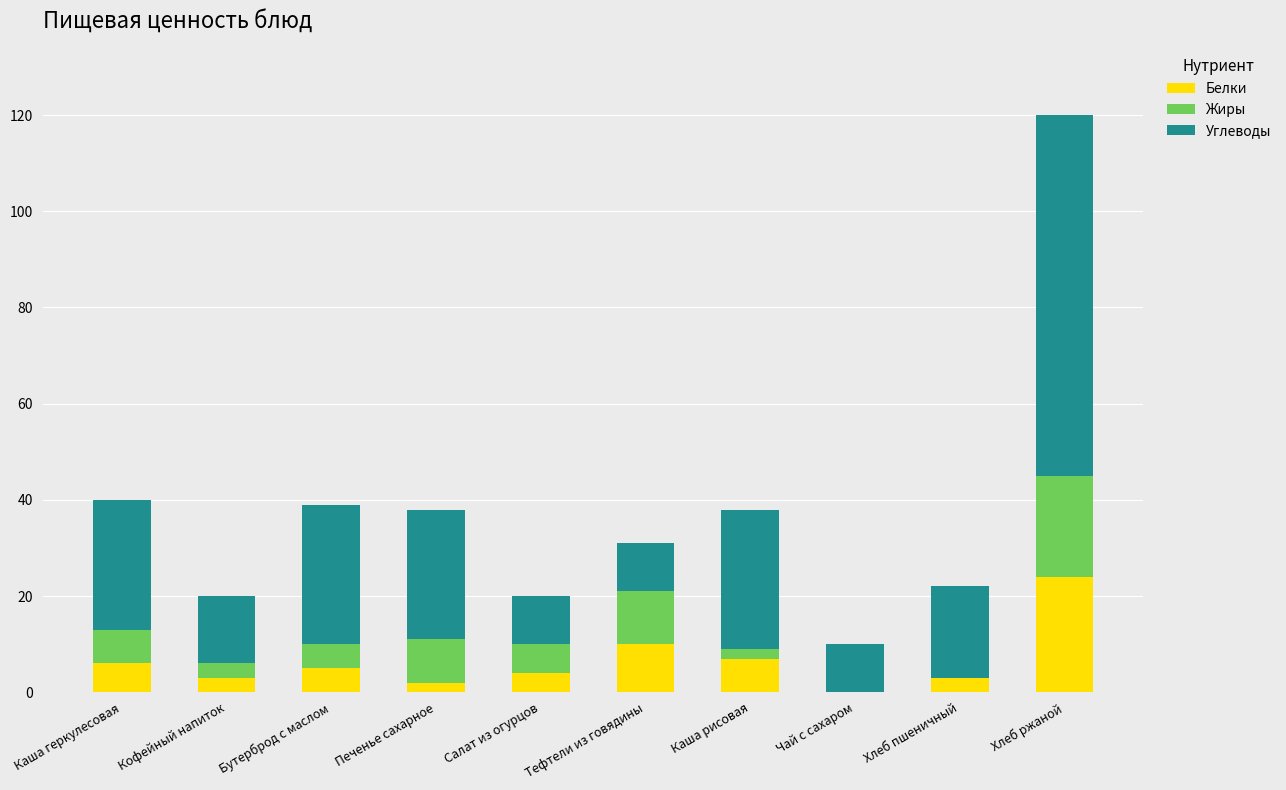

What is the total value across all series at Хлеб ржаной?

120